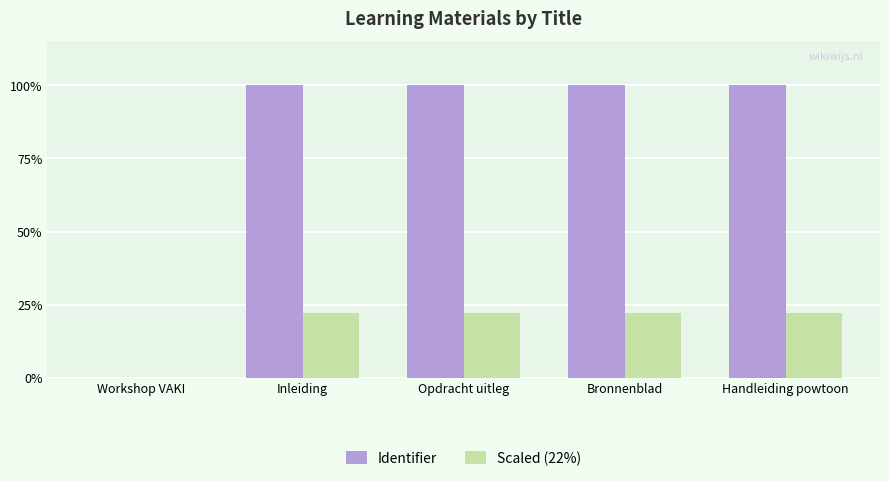

What are all the series names shown in the legend?

Identifier, Scaled (22%)